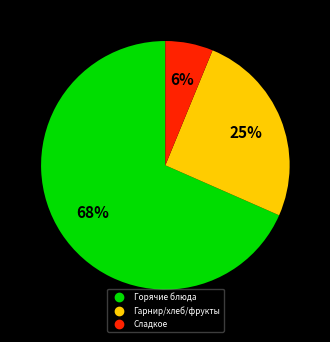

Does any single category account for the majority?

Yes